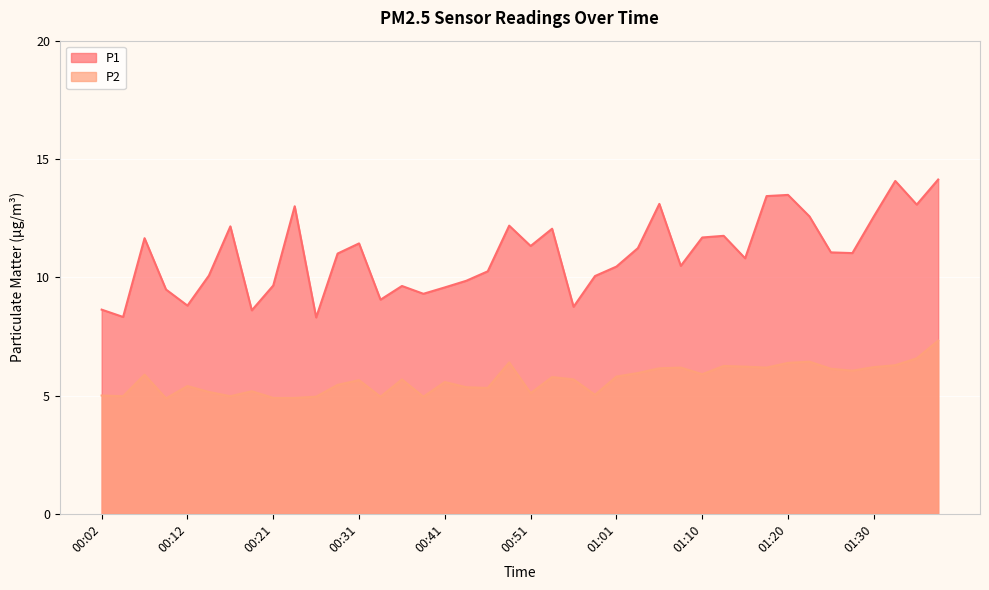

True or false: P1 has more than 1 interior local peaks.

True